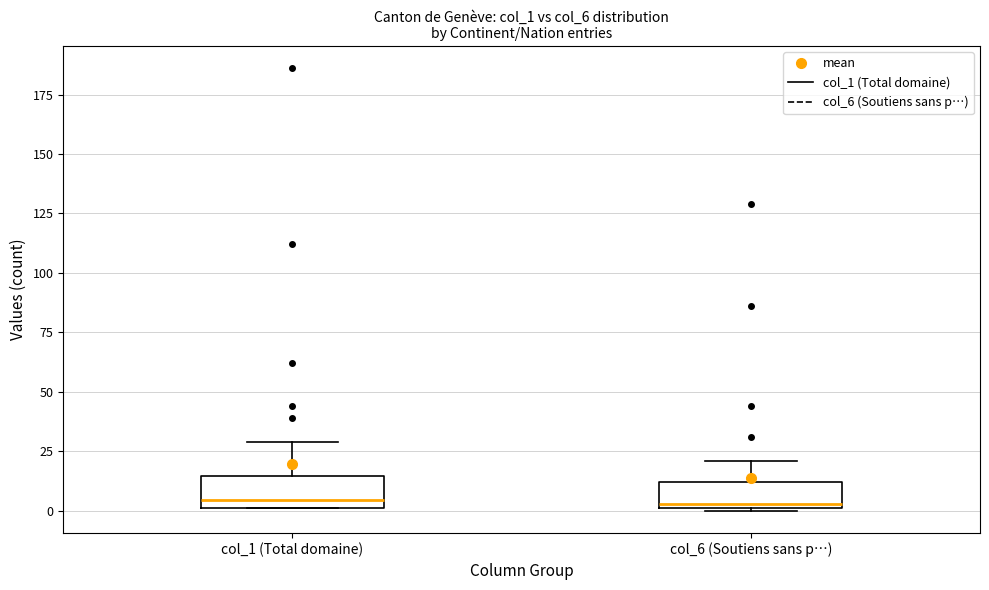

Reading left to right, read every box against the y-axis: the position of its median line, the range the box covers, and the ends of its whiskers. The values are not printed on the chart, so give them approximately, as read against the axis.

col_1 (Total domaine): median 5, box 0 to 15, whiskers 0 to 30
col_6 (Soutiens sans p…): median 5, box 0 to 10, whiskers 0 to 20